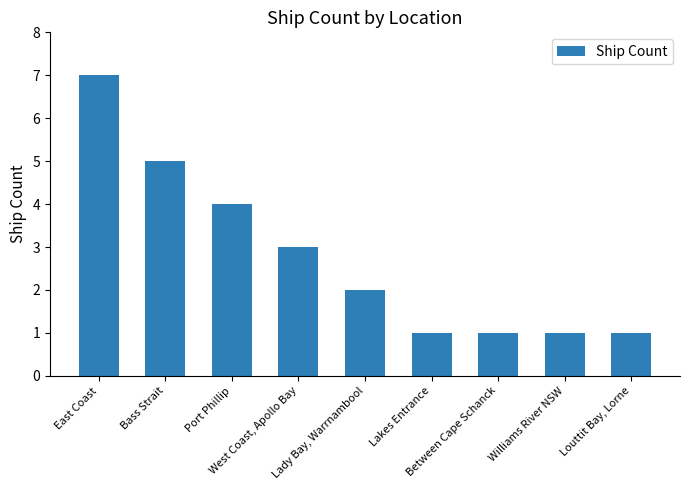

Are the bars horizontal?

No